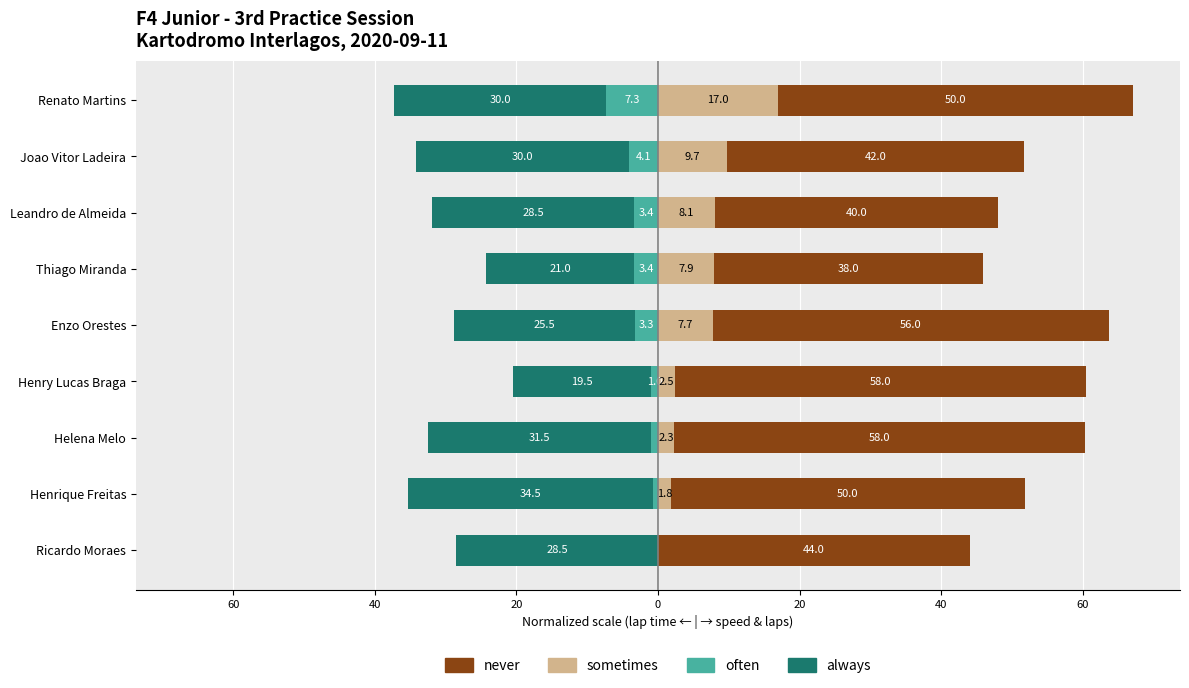

What is the difference between the highest and lowest values at Henry Lucas Braga?

77.5